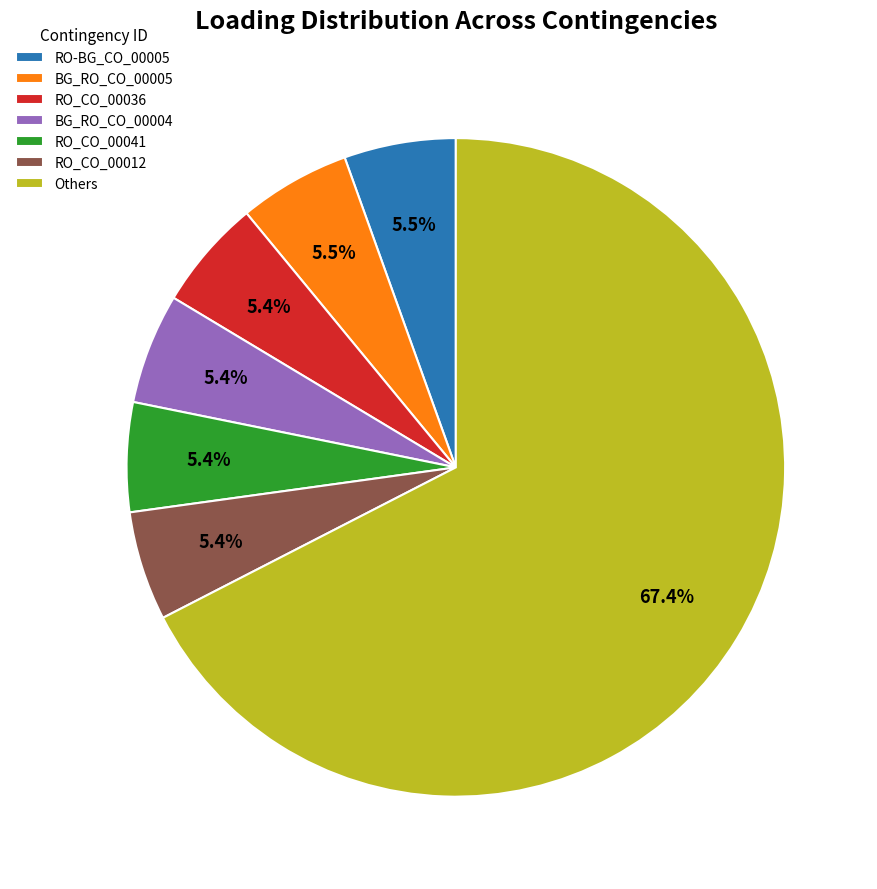

To the nearest percent, what portion does RO_CO_00041 represent?

5%